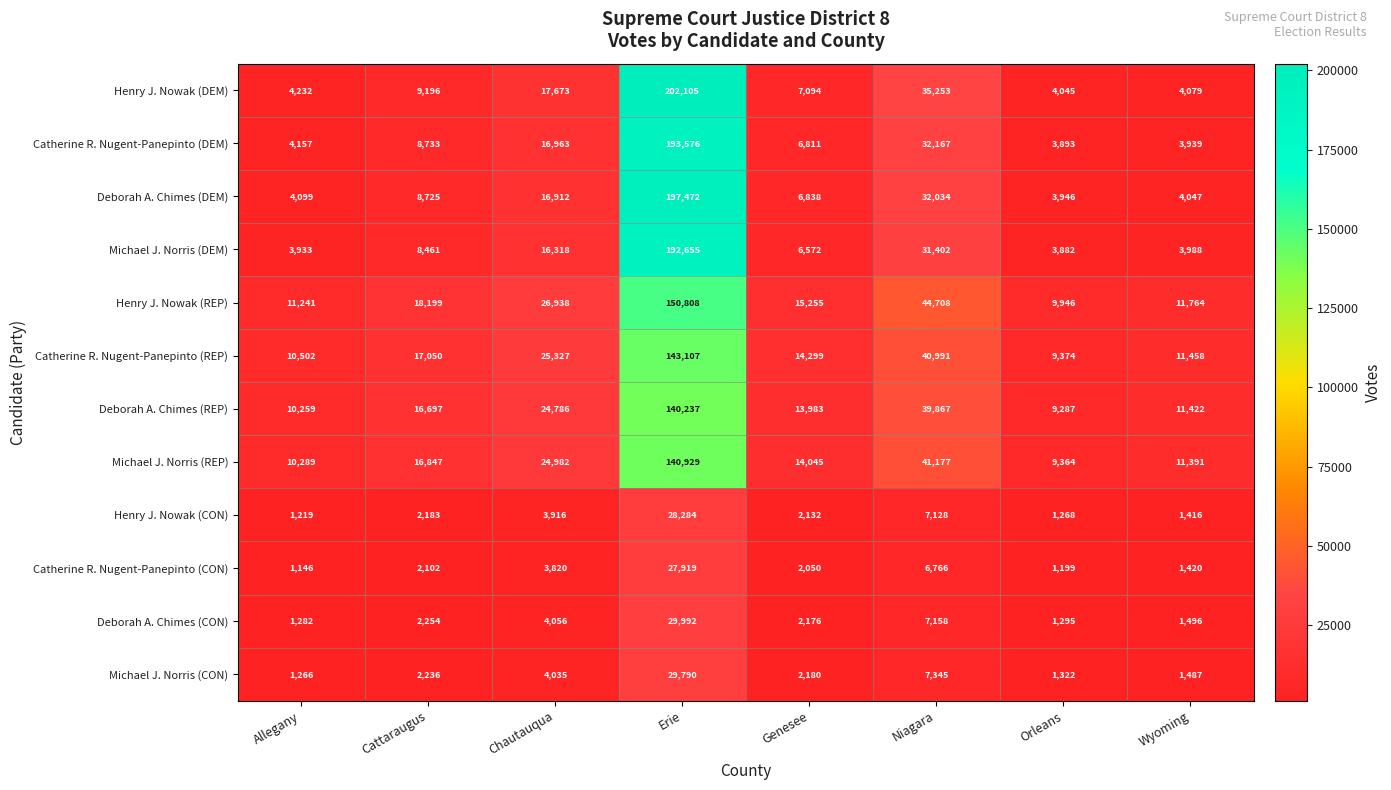

Rank the series by their maximum value, from highest to lowest.

Henry J. Nowak (DEM), Deborah A. Chimes (DEM), Catherine R. Nugent-Panepinto (DEM), Michael J. Norris (DEM), Henry J. Nowak (REP), Catherine R. Nugent-Panepinto (REP), Michael J. Norris (REP), Deborah A. Chimes (REP), Deborah A. Chimes (CON), Michael J. Norris (CON), Henry J. Nowak (CON), Catherine R. Nugent-Panepinto (CON)